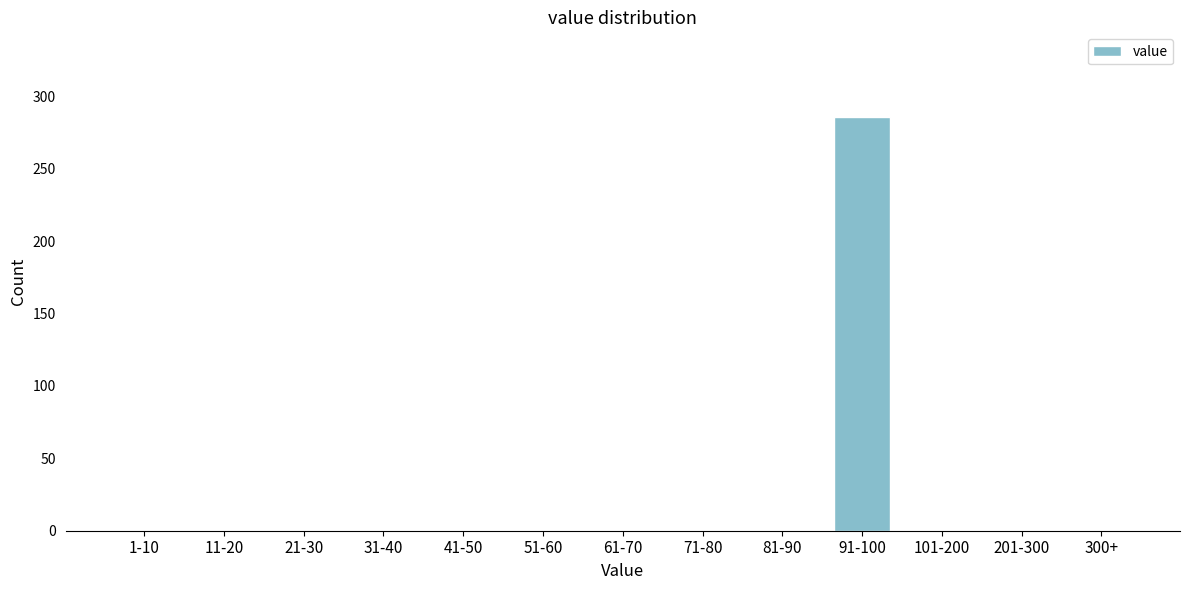

Reading left to right, what are all the values shown in this chart?

1-10=0	11-20=0	21-30=0	31-40=0	41-50=0	51-60=0	61-70=0	71-80=0	81-90=0	91-100=286	101-200=0	201-300=0	300+=0